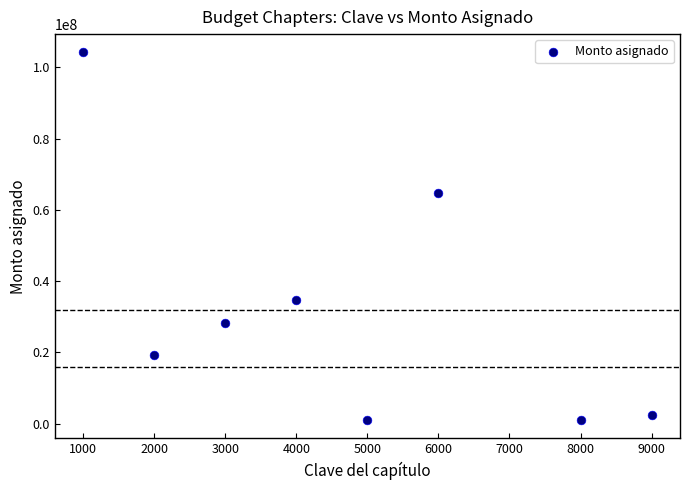

What Y value in the scatter plot is closest to 52626797?

64653407.6